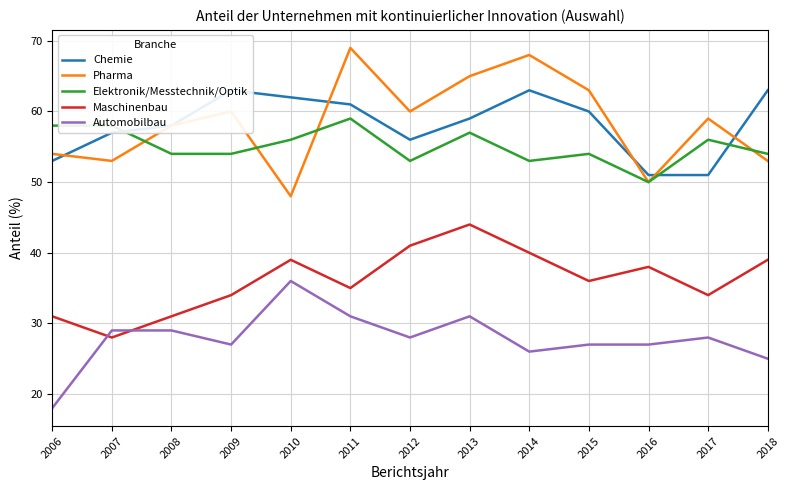

At which label does Maschinenbau first exceed 36?

2010